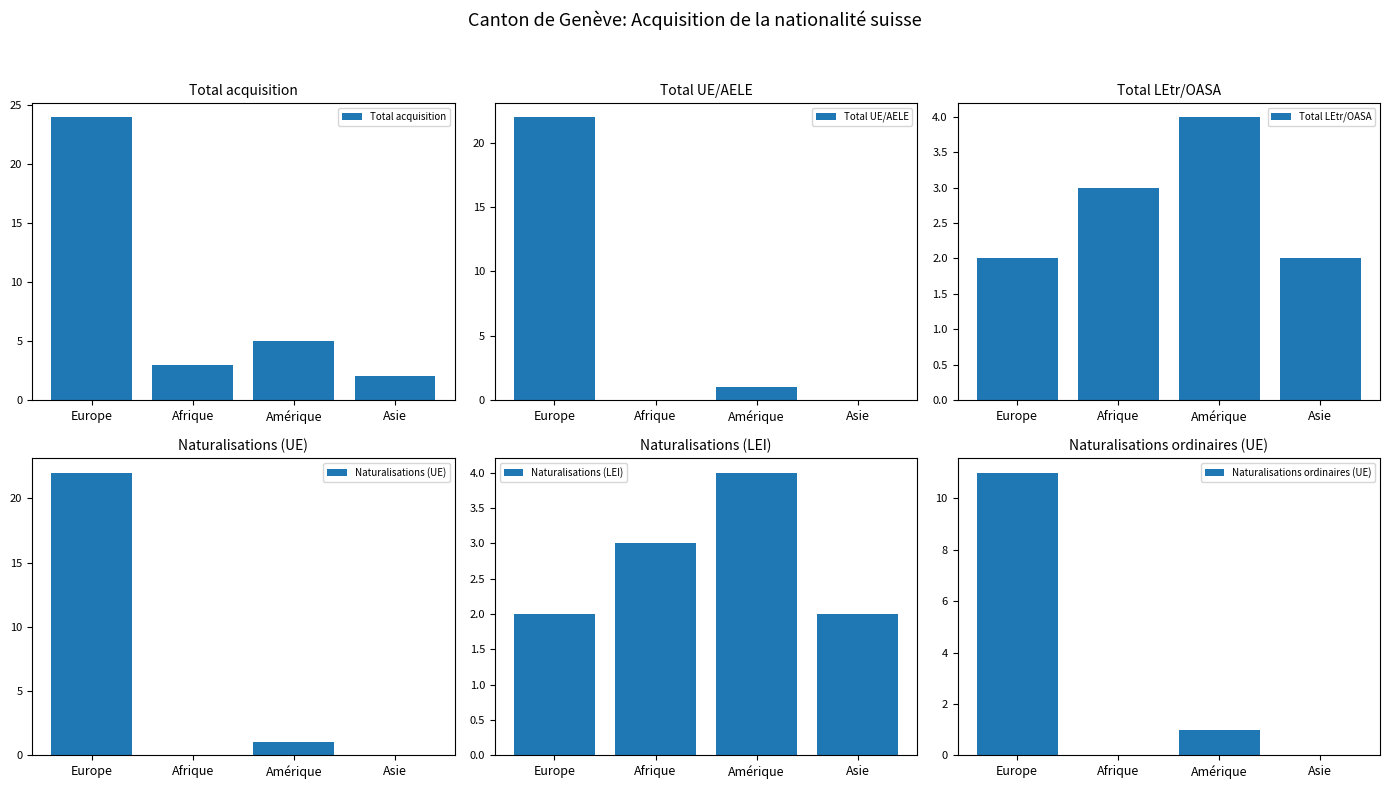

Reading left to right, extract all data points from this chart.

Total acquisition: 24	3	5	2
Total UE/AELE: 22	0	1	0
Total LEtr/OASA: 2	3	4	2
Naturalisations (UE): 22	0	1	0
Naturalisations (LEI): 2	3	4	2
Naturalisations ordinaires (UE): 11	0	1	0